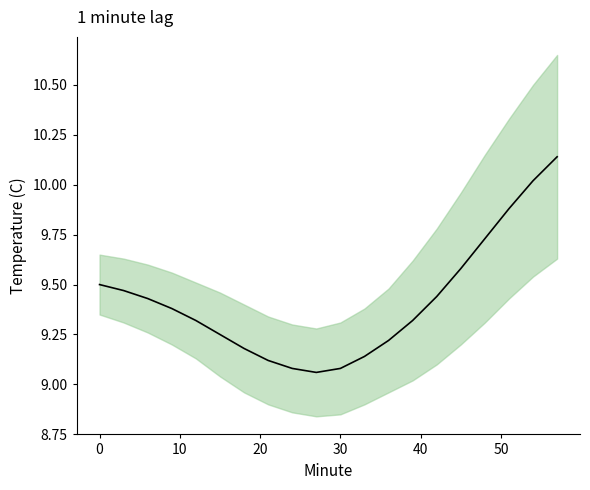

What is the value of the 6th point from the left?

9.2